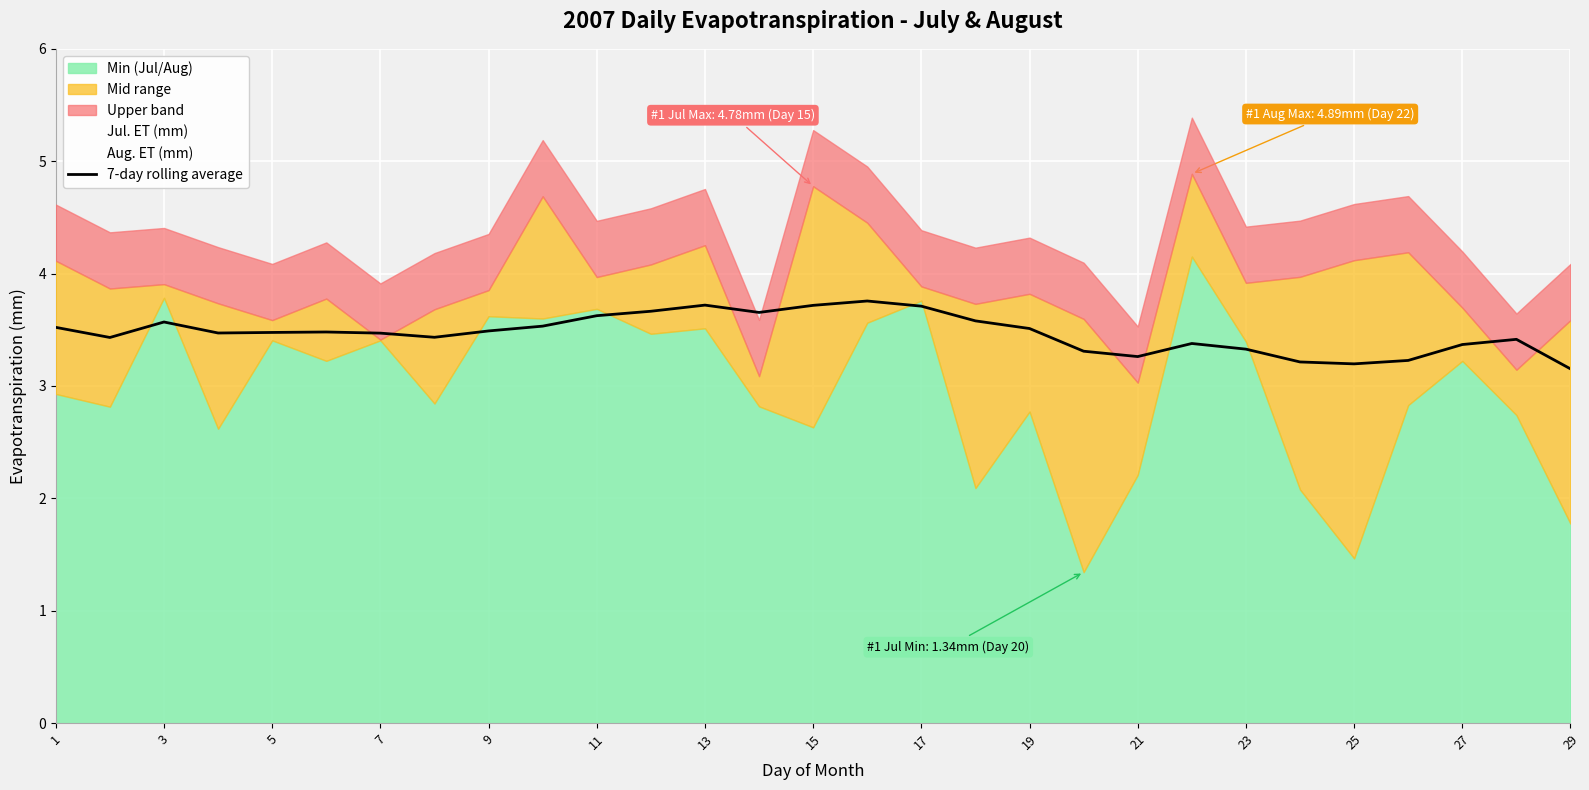

What is the lowest value of the 7-day rolling average series?

3.2